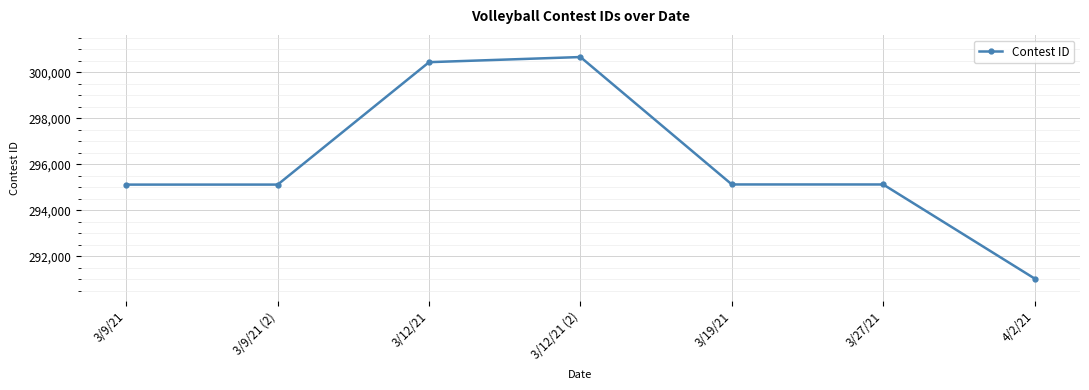

What is the ratio of the value at 3/12/21 to the value at 3/9/21?

1.0